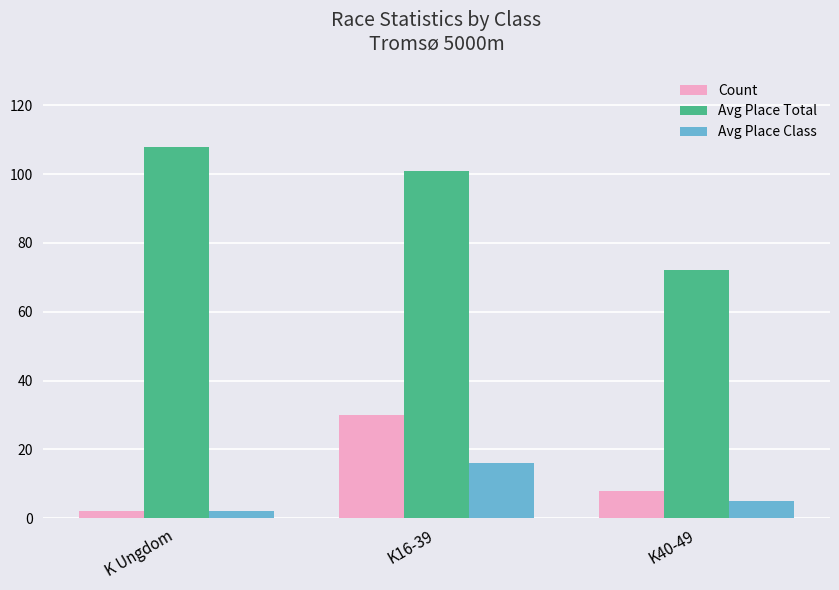

Which series has the largest total across all categories?

Avg Place Total